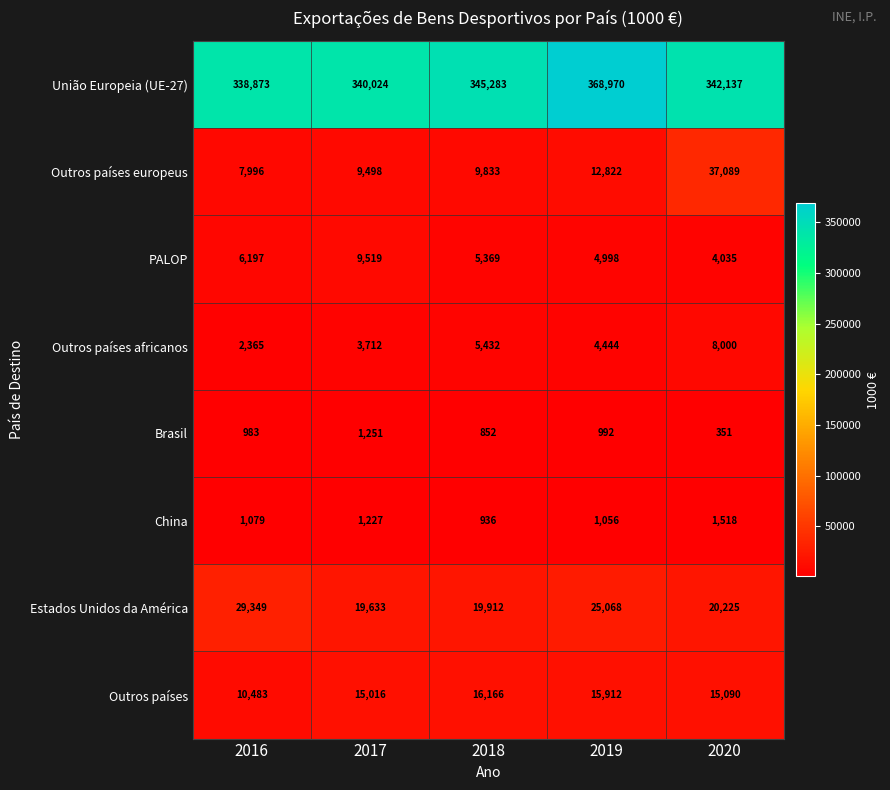

What is the difference between the maximum and minimum values in the Outros países series?

5683